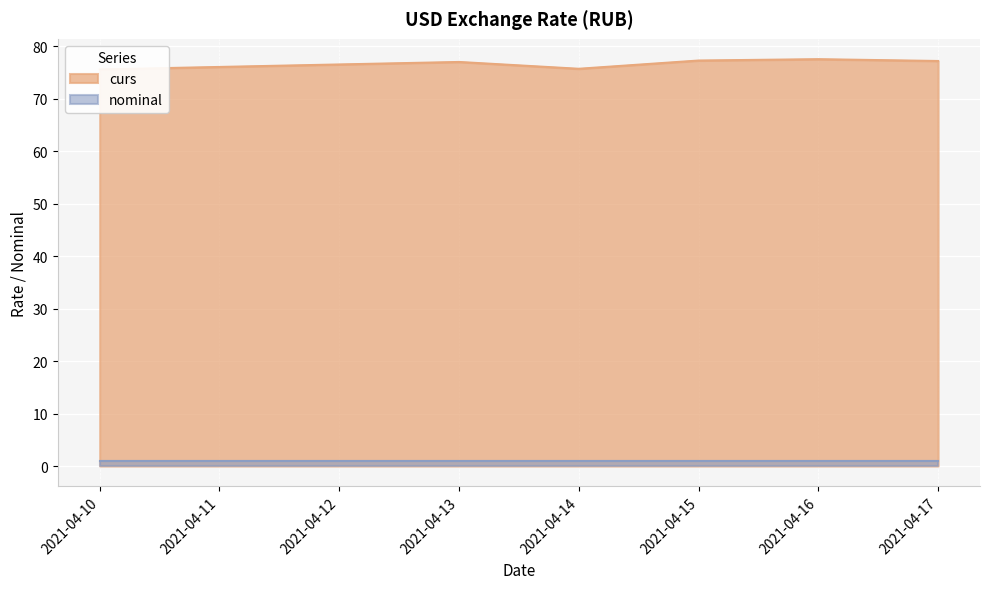

How many interior local peaks (higher than both neighbors) does the data have?

2